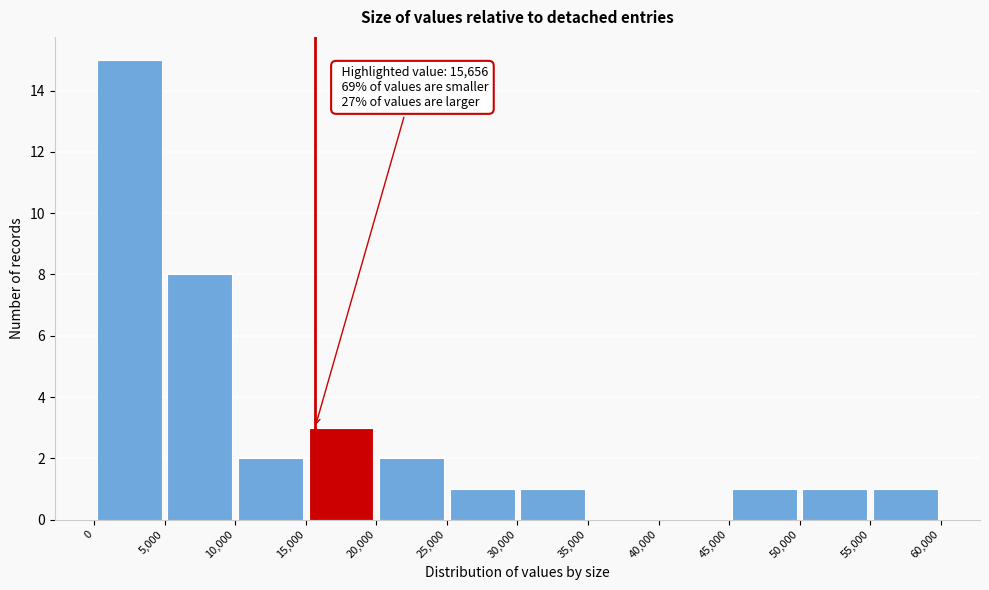

Which range on the x-axis has the tallest bar?

0 to 5,000